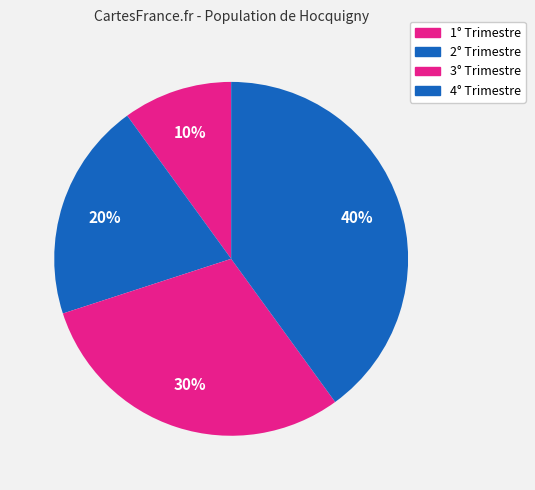

Is 4° Trimestre the majority of the pie?

No